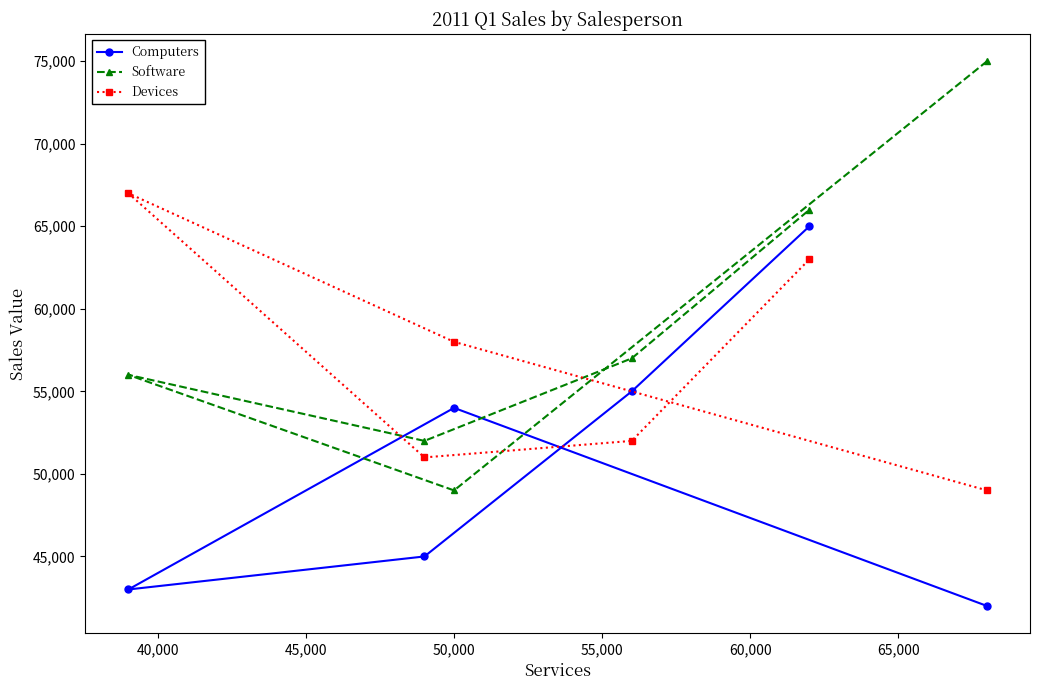

Which series has the largest total across all categories?

Software